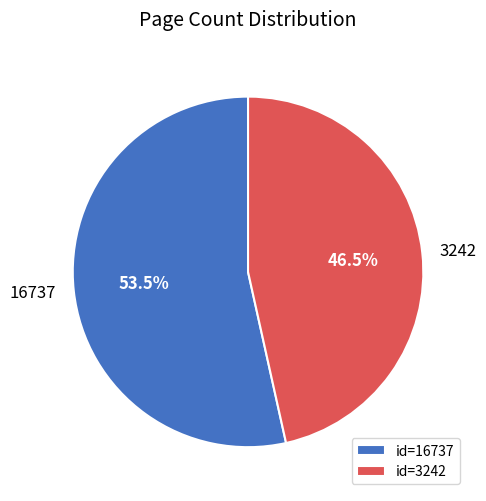

To the nearest percent, what is the combined percentage of 16737 and 3242?

100%